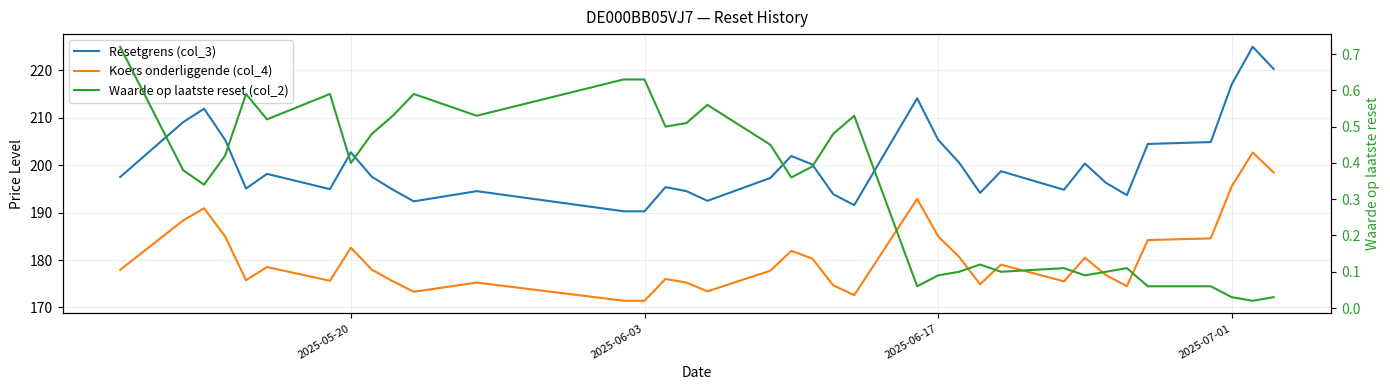

How many lines are shown in the chart?

3